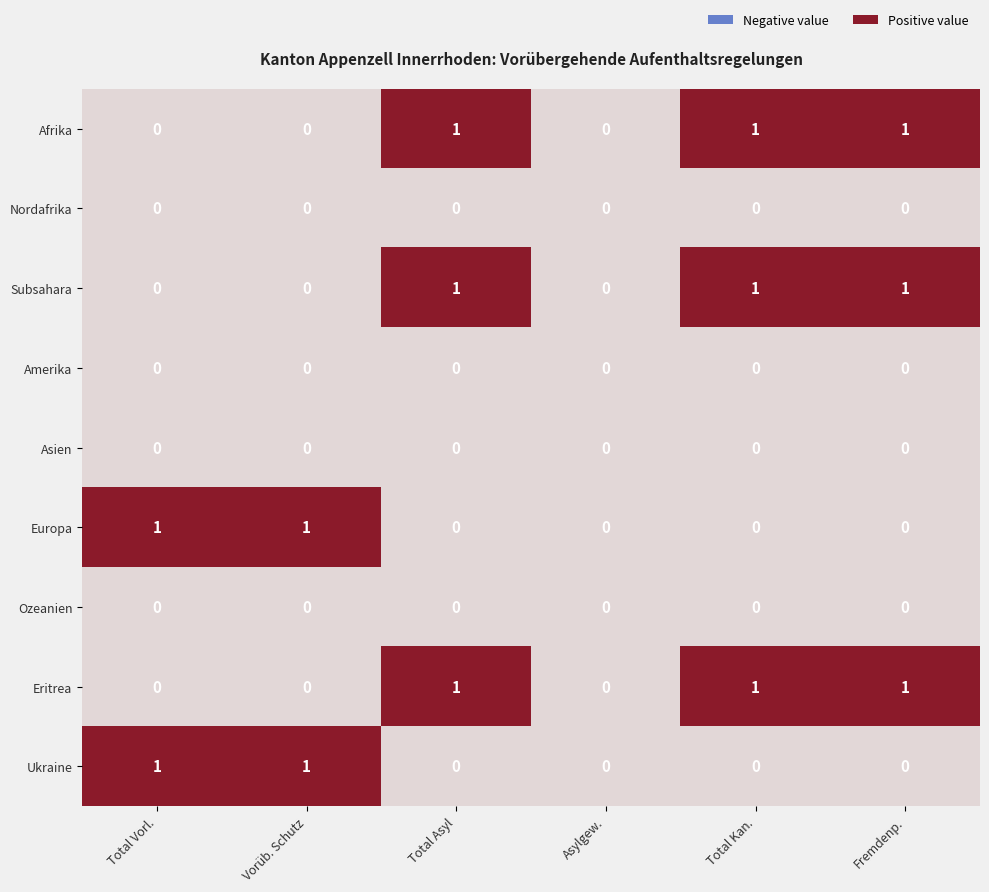

Is it true that Eritrea equals 0 at Vorüb. Schutz?

True